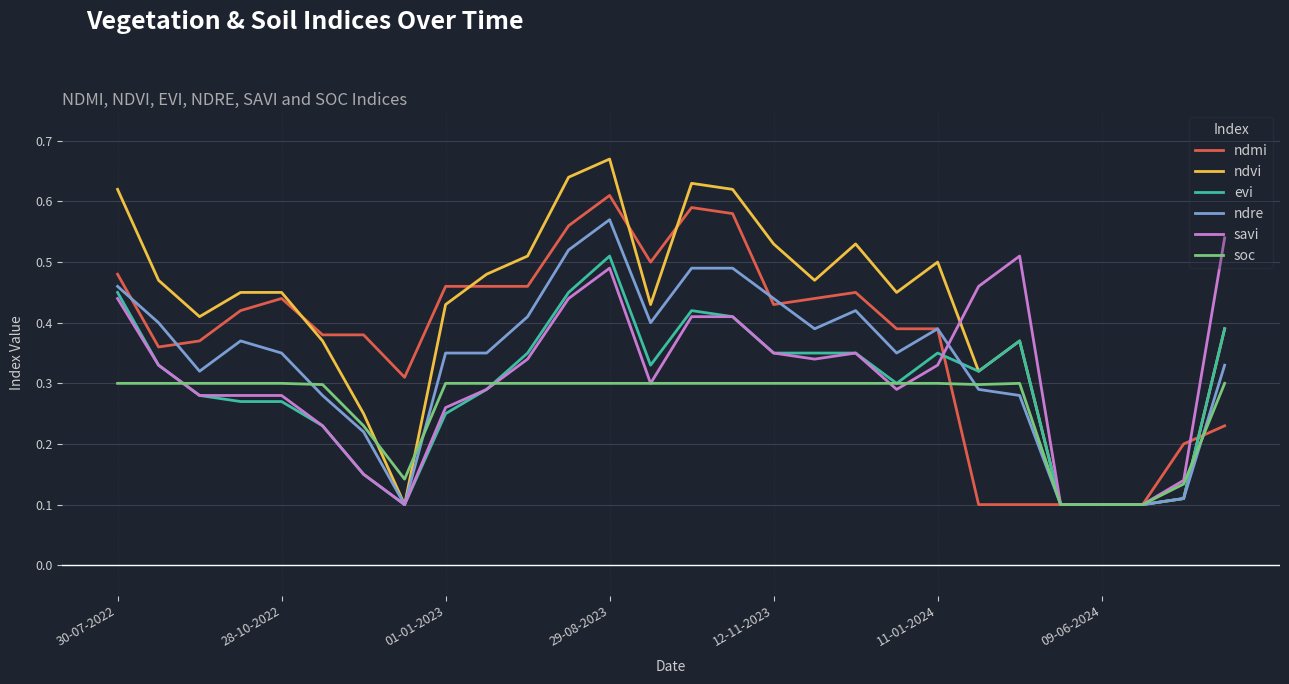

Which series has the largest total across all categories?

ndvi